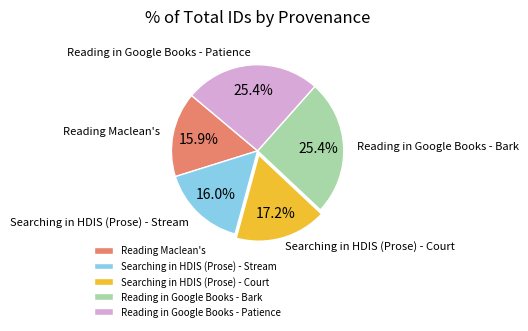

Does Reading in Google Books - Patience represent more than half of the total?

No